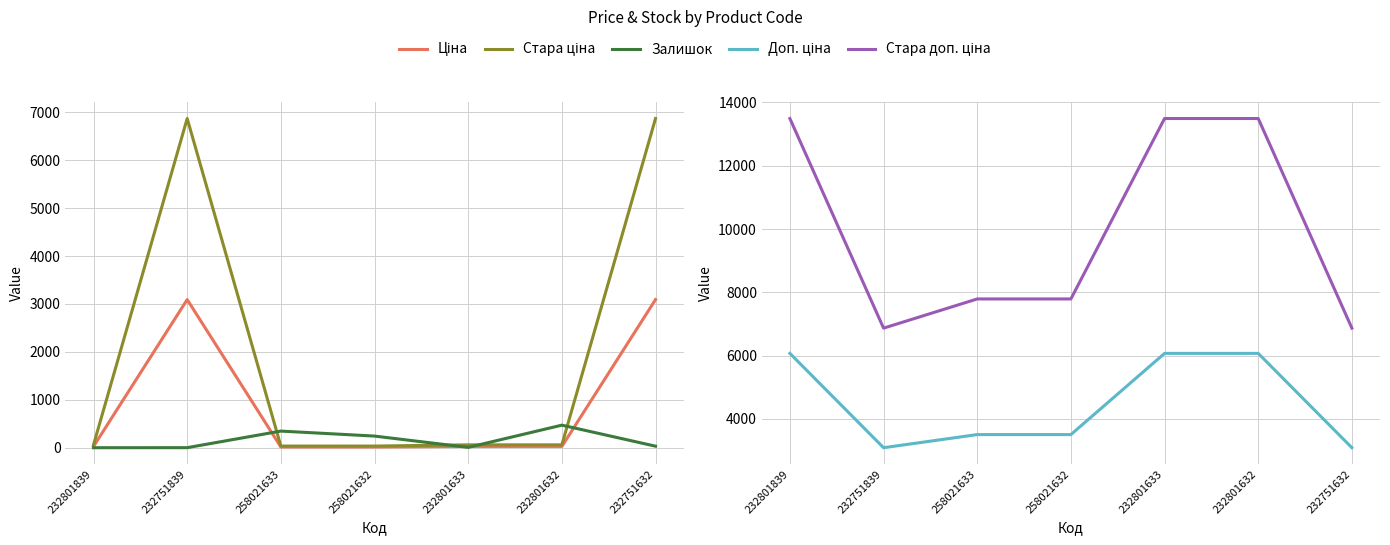

Reading left to right, list all the values displayed in this chart.

Ціна: 232801839=27.0	232751839=3091.2	258021633=15.6	258021632=15.6	232801633=27.0	232801632=27.0	232751632=3091.2
Стара ціна: 232801839=60.0	232751839=6869.4	258021633=34.6	258021632=34.6	232801633=60.0	232801632=60.0	232751632=6869.4
Залишок: 232801839=0.0	232751839=1.0	258021633=347.0	258021632=243.0	232801633=7.0	232801632=471.0	232751632=32.0
Доп. ціна: 232801839=6072.0	232751839=3091.0	258021633=3506.0	258021632=3506.0	232801633=6072.0	232801632=6072.0	232751632=3091.0
Стара доп. ціна: 232801839=13493.2	232751839=6869.4	258021633=7791.8	258021632=7791.8	232801633=13493.2	232801632=13493.2	232751632=6869.4